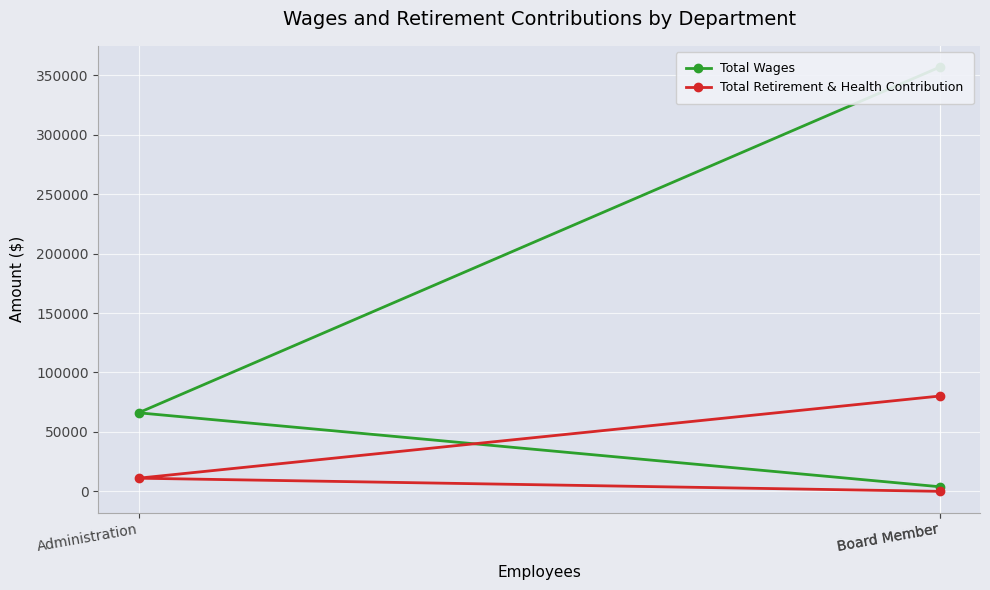

What is the difference between the maximum and minimum values in the Total Retirement & Health Contribution series?

80180